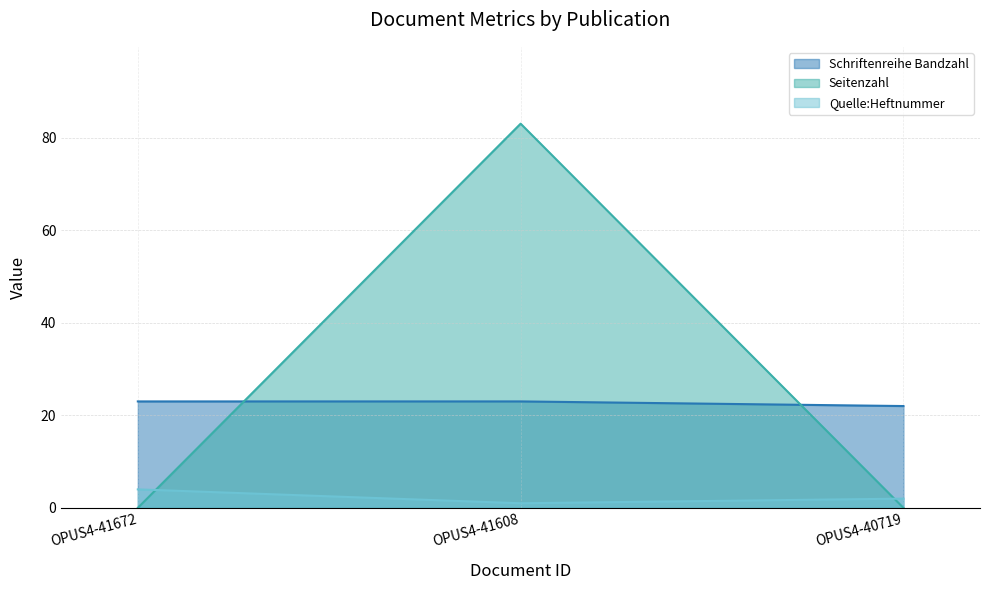

How many lines are shown in the chart?

3